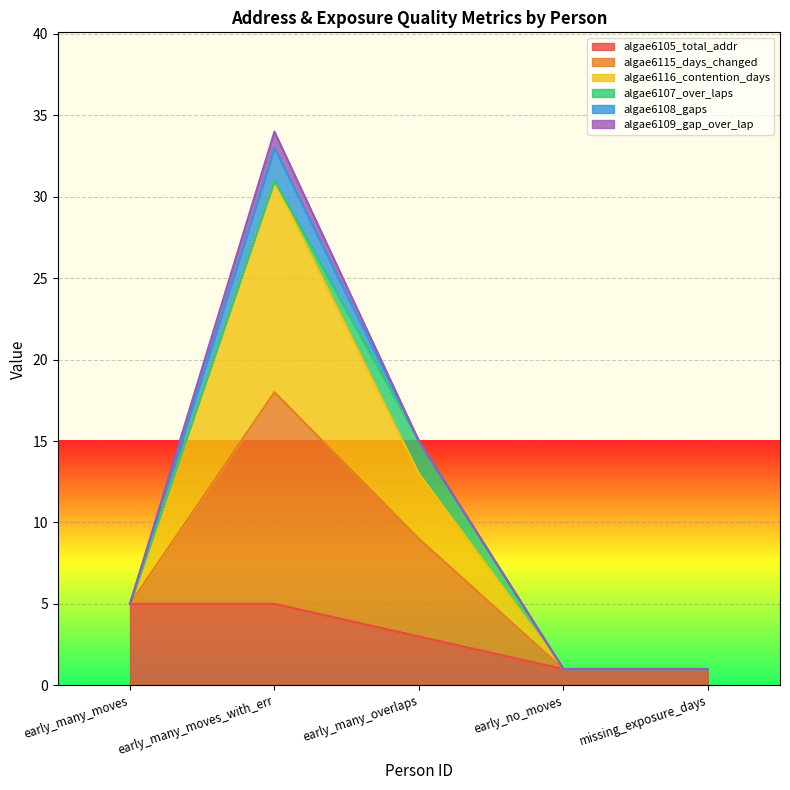

True or false: algae6116_contention_days and algae6105_total_addr intersect in this chart.

False